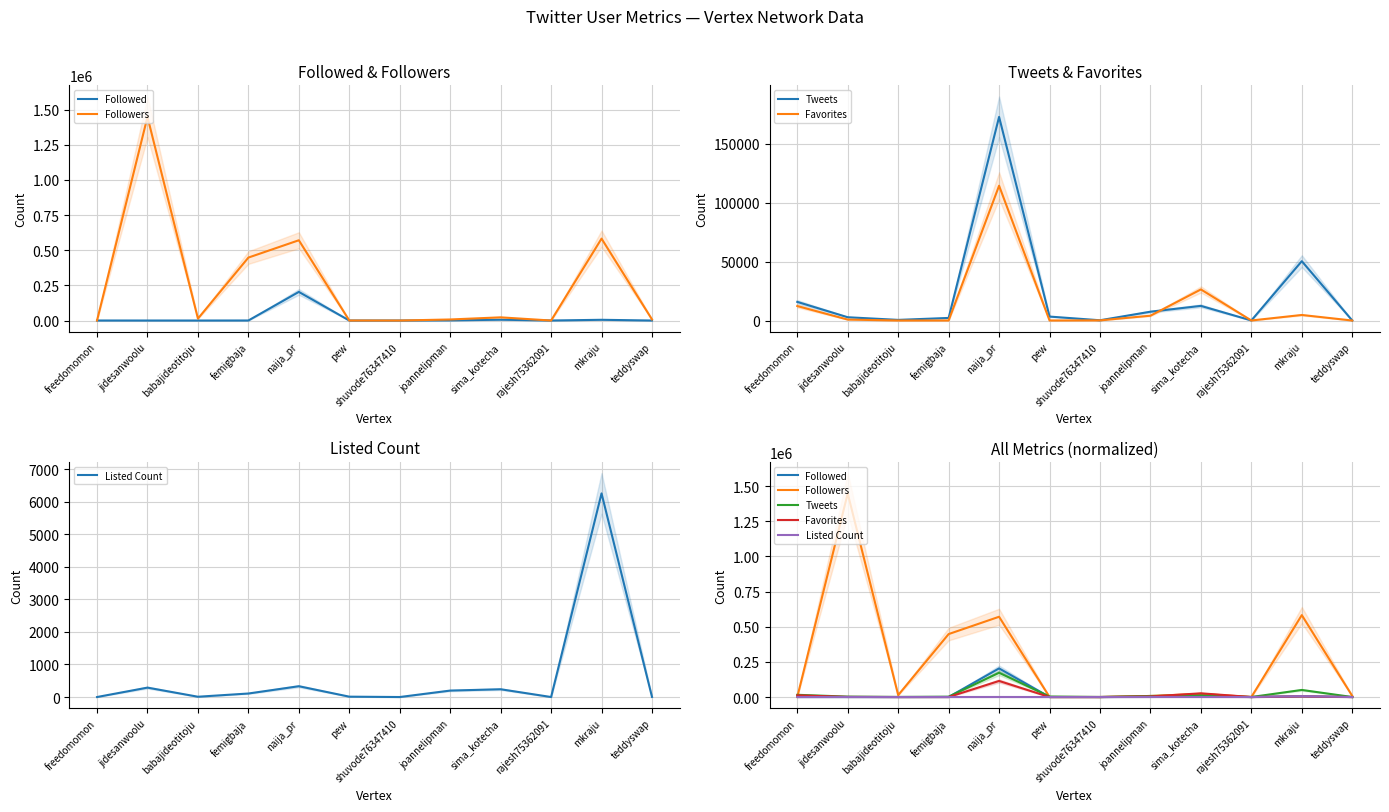

At which category is the sum across all series the highest?

jidesanwoolu